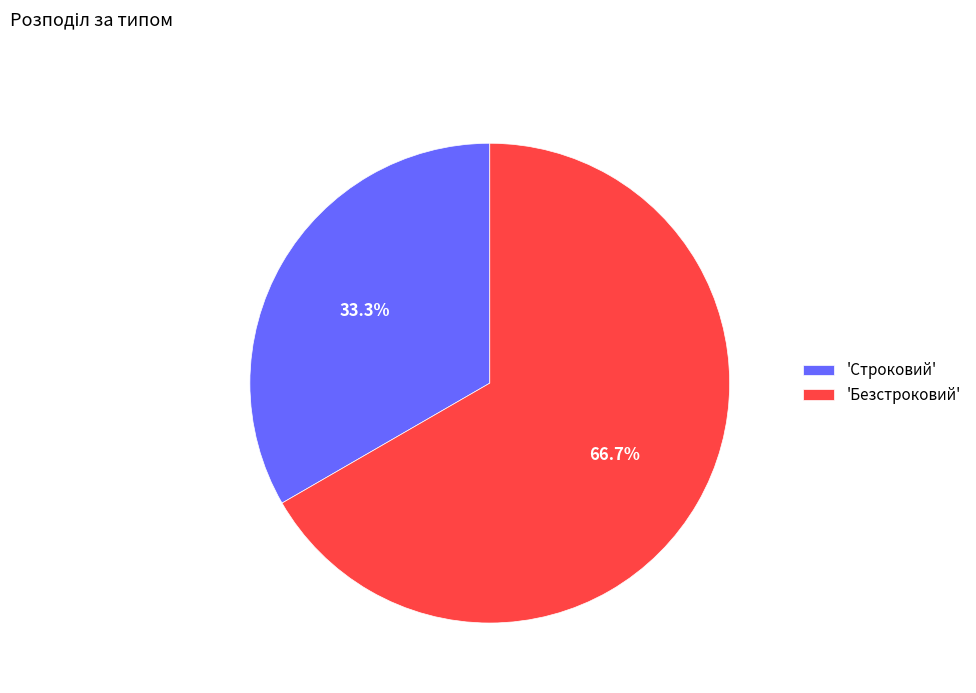

Does 'Безстроковий' represent more than half of the total?

Yes